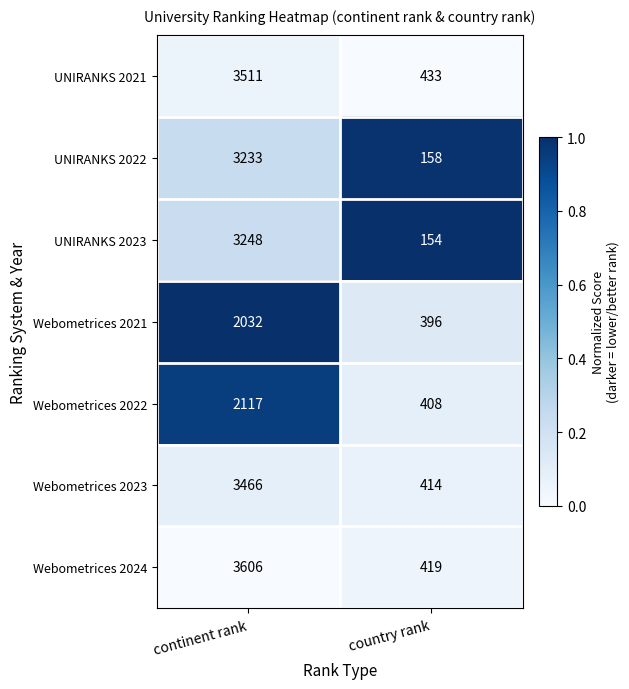

Where is UNIRANKS 2022 nearest to the value 1695?

country rank